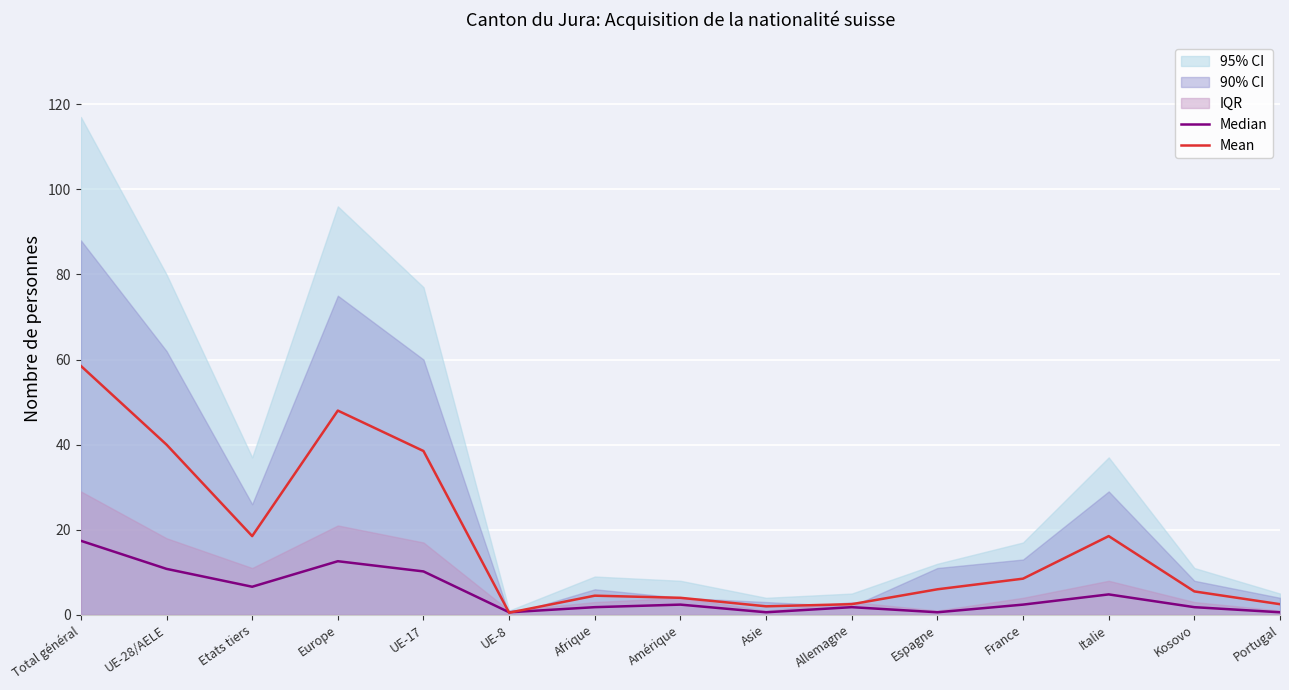

Where is Median nearest to the value 9?

UE-17